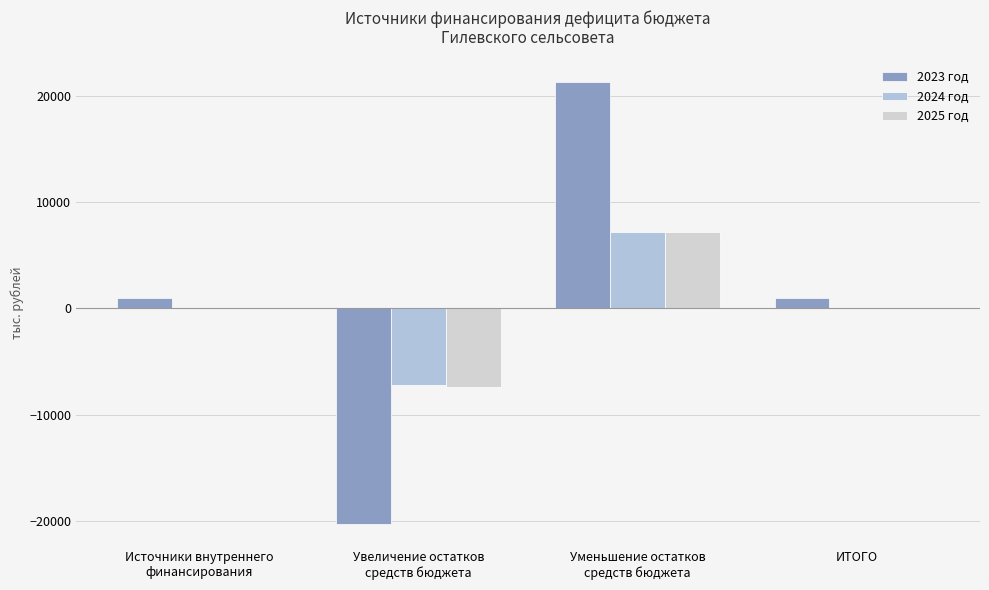

Rank the series by their maximum value, from highest to lowest.

2023 год, 2024 год, 2025 год